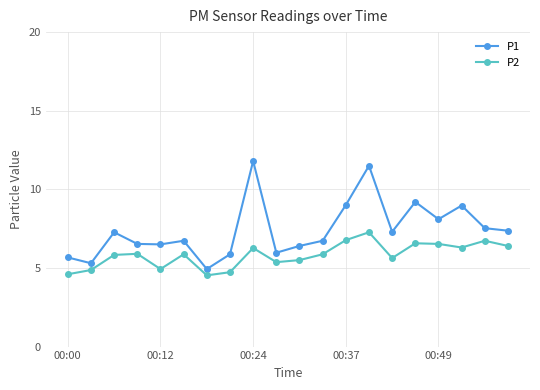

What is the highest value of the P1 series?

11.8